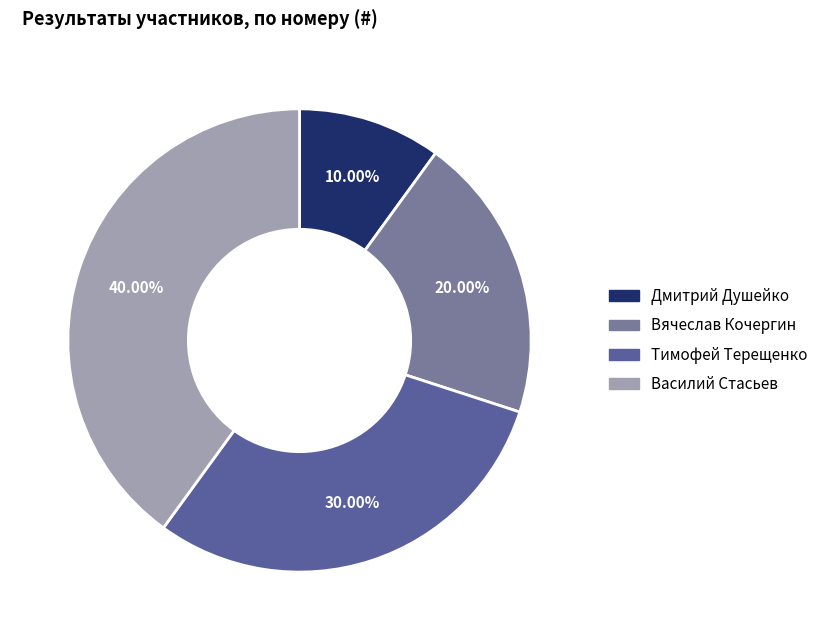

What is the smallest slice in the pie chart?

Дмитрий Душейко